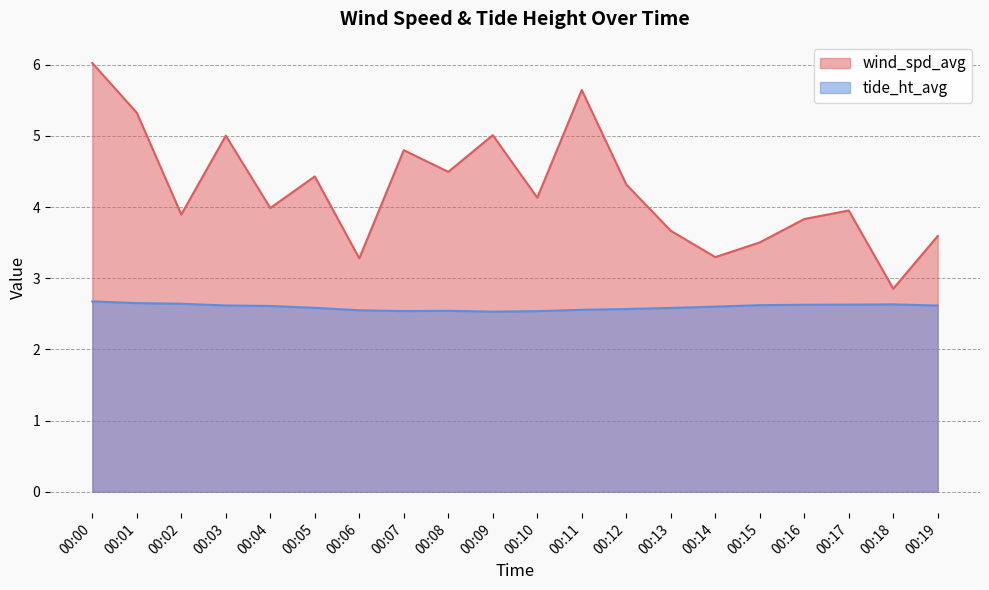

The tide_ht_avg series shows 4.1 at 00:00. True or false?

False